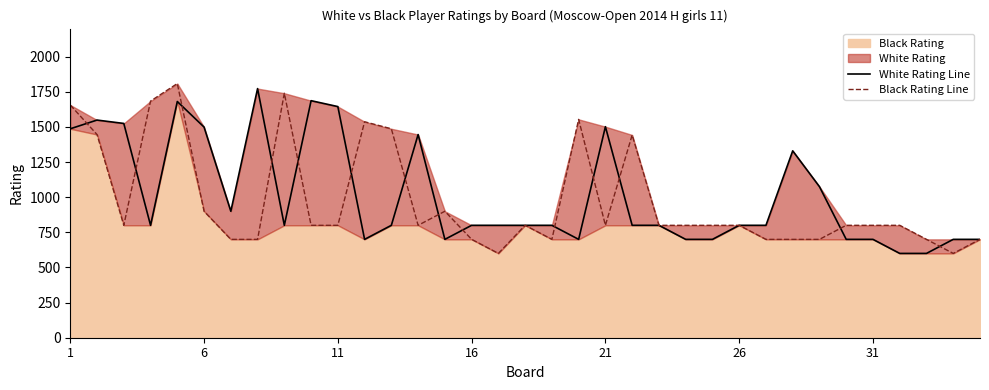

What is the sum of all Black Rating Line values?

34056